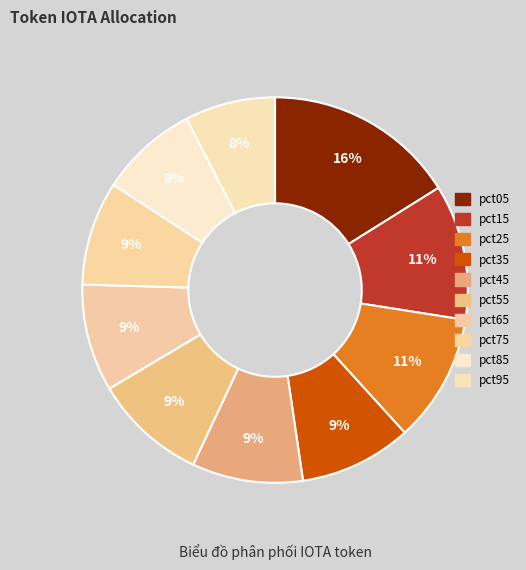

Rank the categories by value from lowest to highest.

pct95, pct85, pct75, pct65, pct45, pct35, pct55, pct25, pct15, pct05